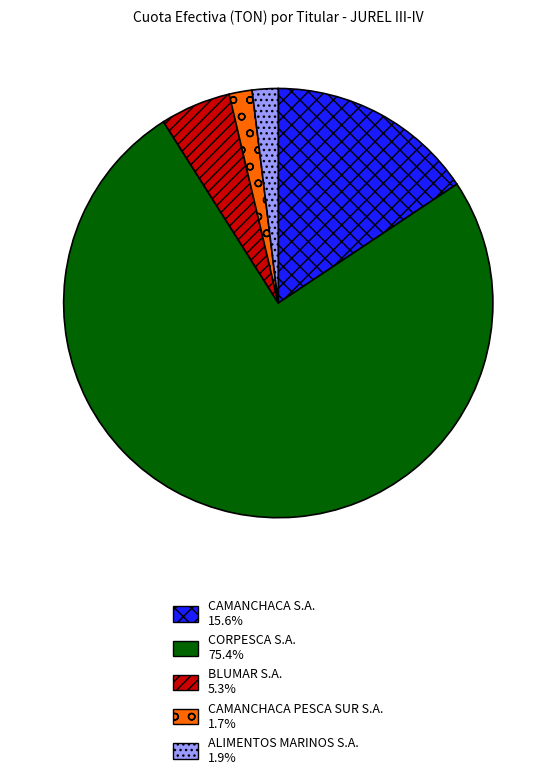

Count the number of slices in the pie.

5